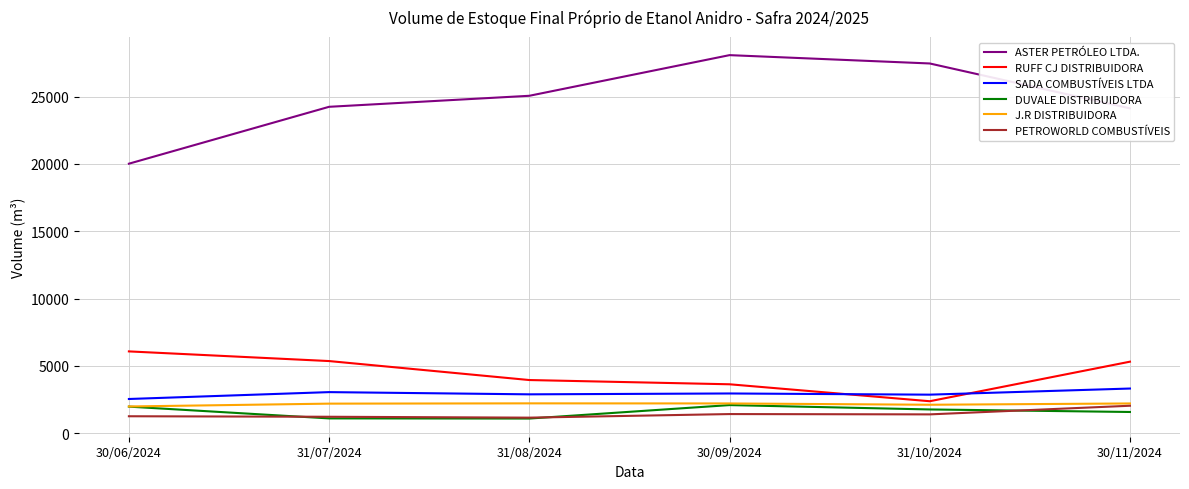

Which series has the largest total across all categories?

ASTER PETRÓLEO LTDA.